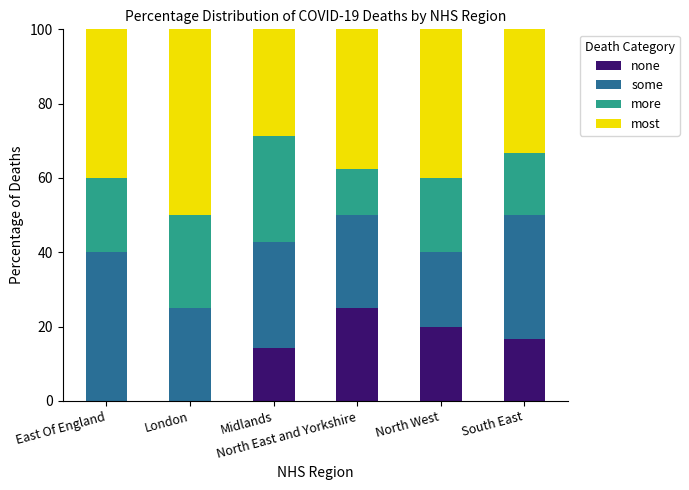

What is the sum of all none values?

76.0